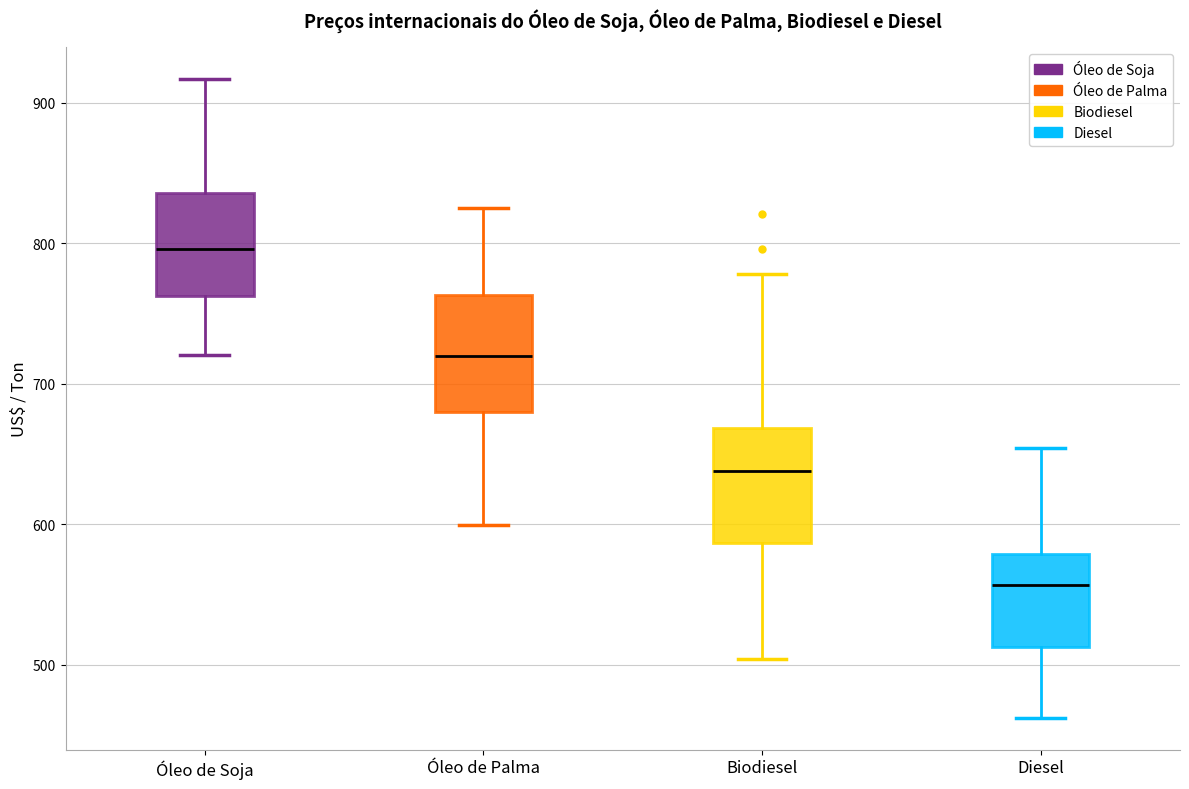

Reading left to right, transcribe this box plot: for each box, give where its median line is, the range the box spans, and where its two whiskers end, as read against the y-axis. The values are not printed on the chart, so give them approximately, as read against the axis.

Óleo de Soja: median 800, box 760 to 840, whiskers 720 to 920
Óleo de Palma: median 720, box 680 to 760, whiskers 600 to 830
Biodiesel: median 640, box 590 to 670, whiskers 500 to 780
Diesel: median 560, box 510 to 580, whiskers 460 to 650